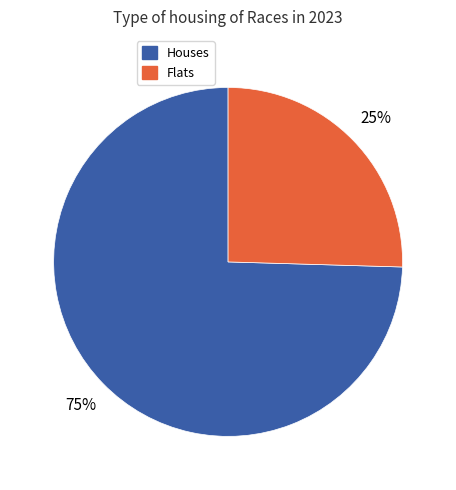

To the nearest percent, what is the average slice percentage?

50%